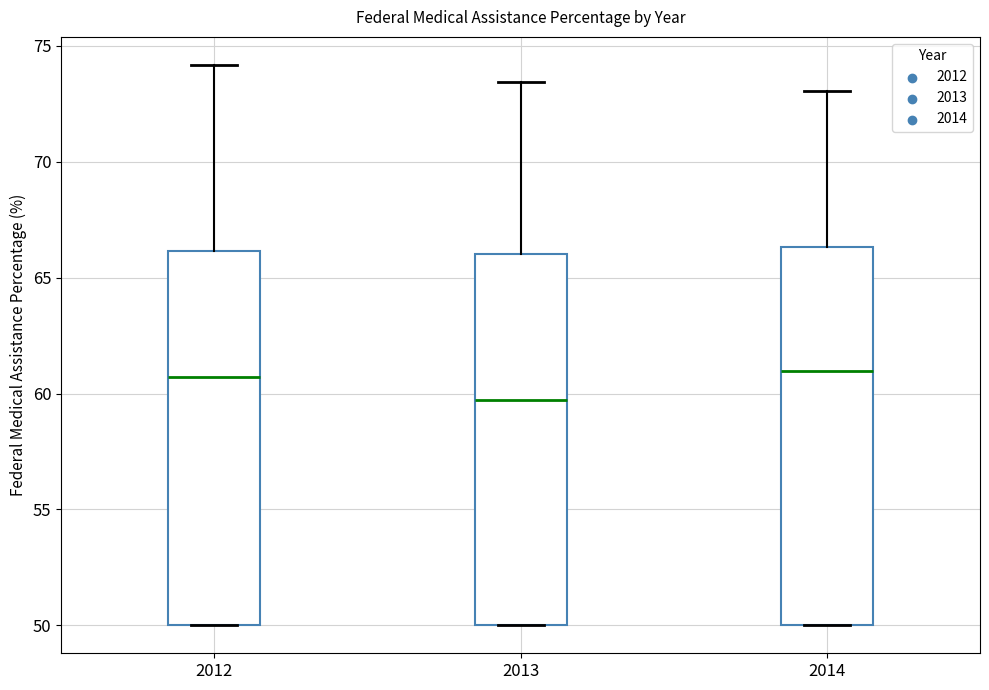

Where is the upper edge of the box at x = 2013 on the y-axis? The values are not printed on the chart, so give them approximately, as read against the axis.

66.0